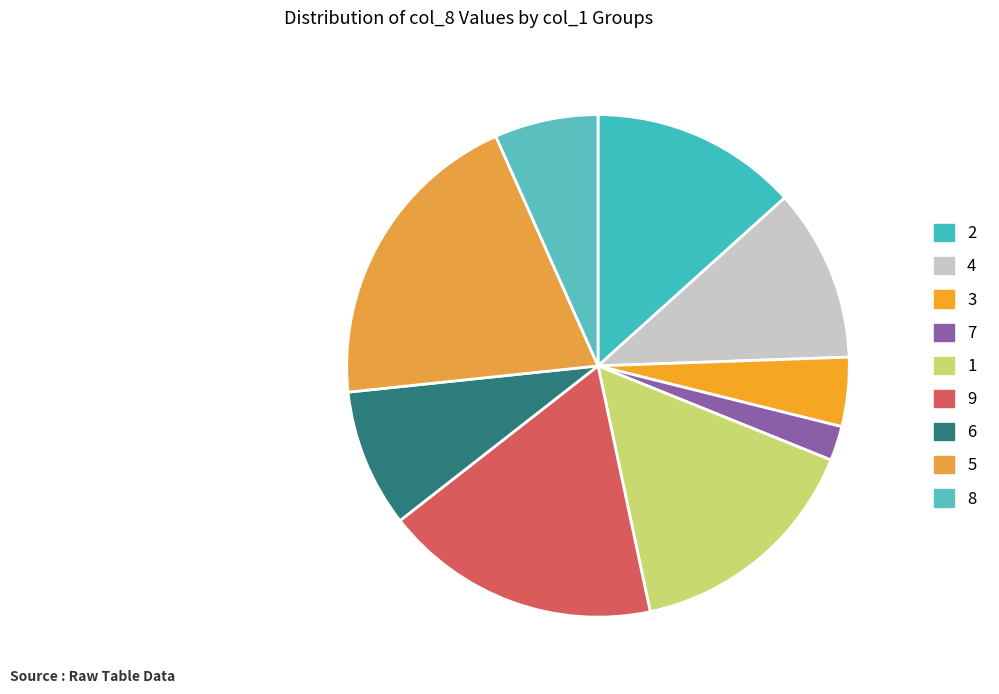

How many segments does this pie chart have?

9